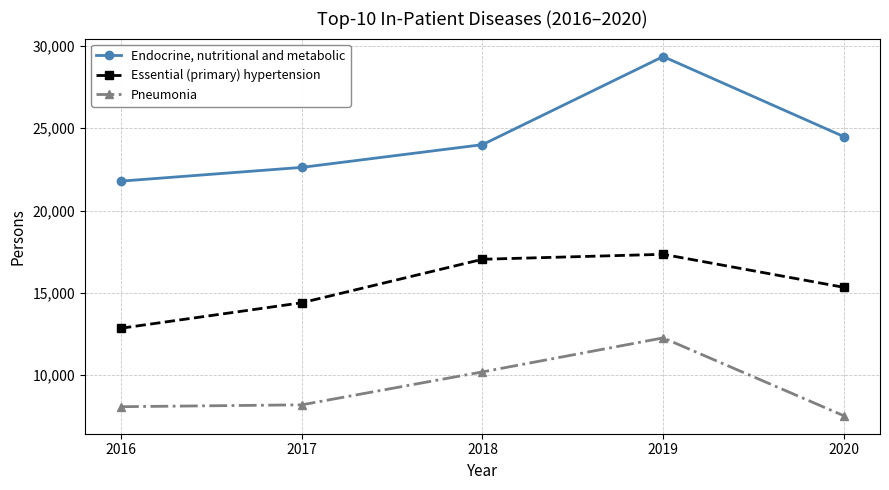

How many data points does each series have?

5